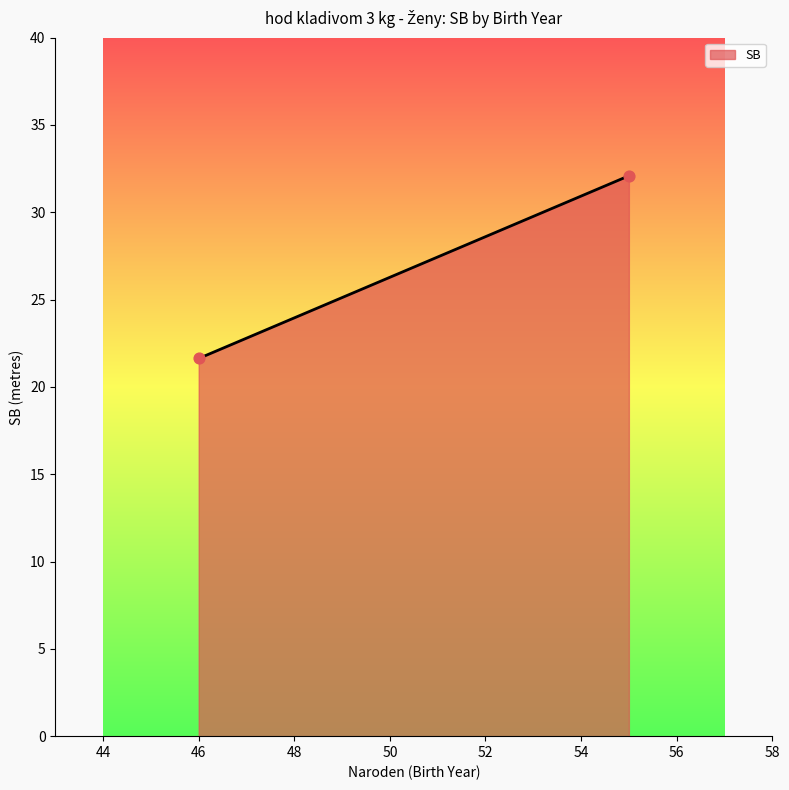

What is the range of X values (max minus min)?

9.0